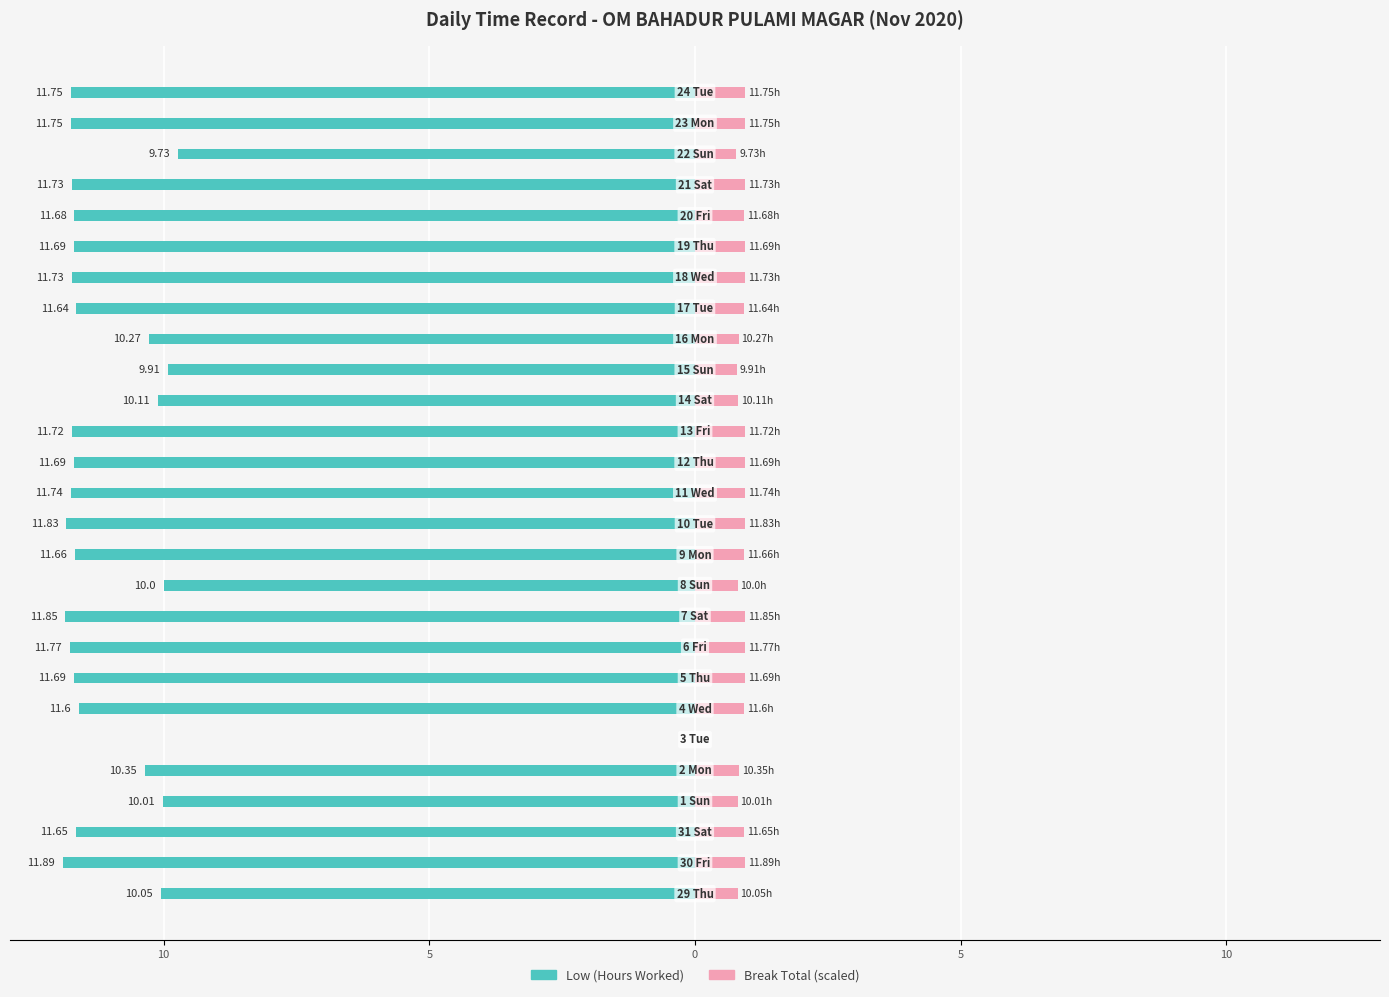

The Break Total (scaled) series shows 0.2 at 15. True or false?

False